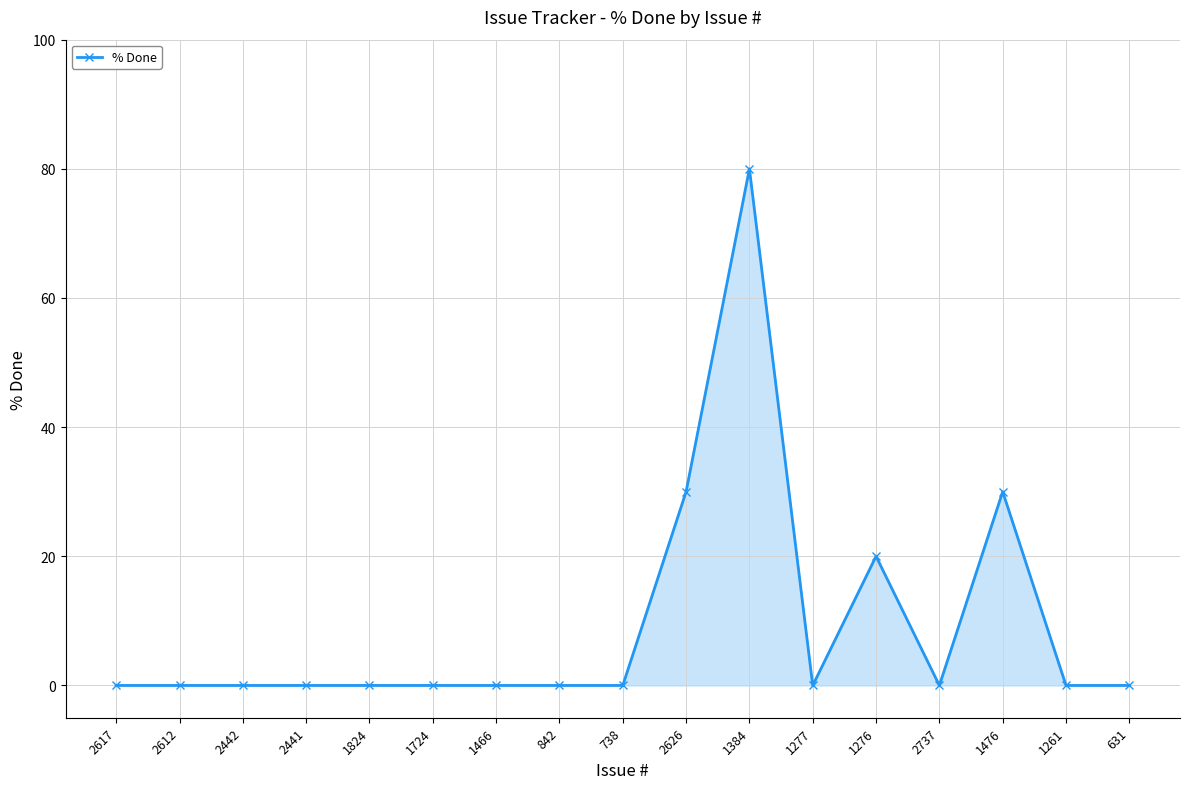

The chart shows a value of 32 at 1277. True or false?

False